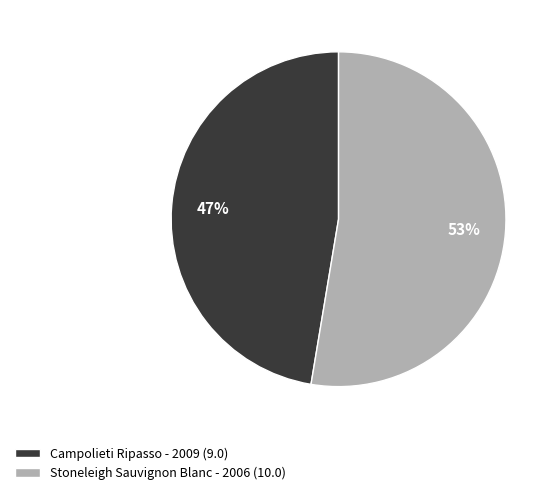

How many slices are in this pie chart?

2